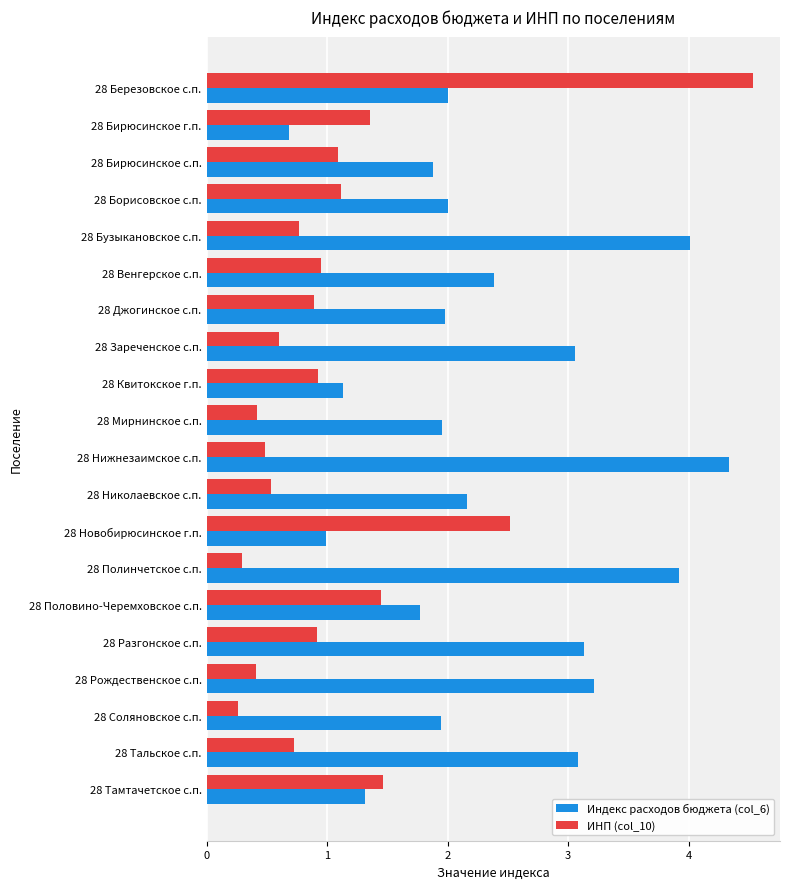

What is the sum of all ИНП (col_10) values?

21.7